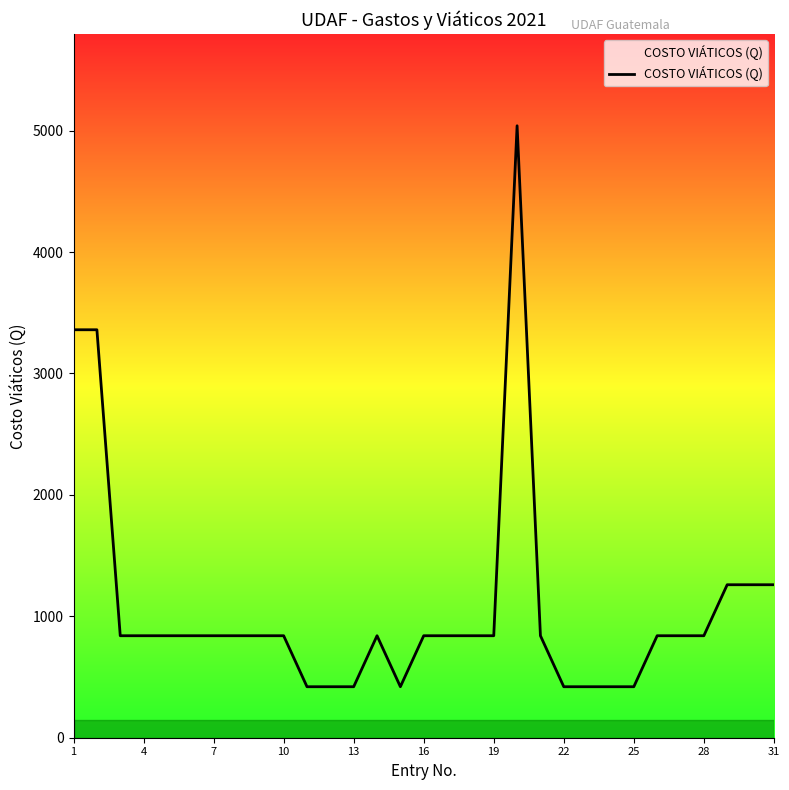

Does the chart display data point markers on the line(s)?

No